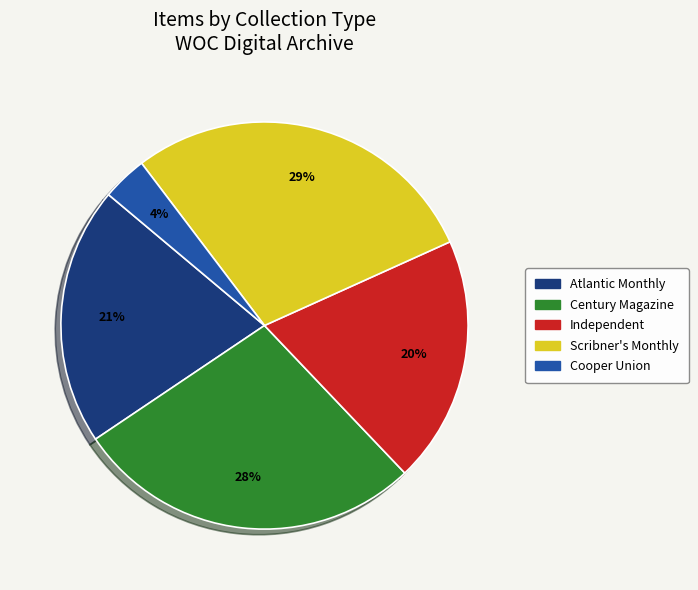

To the nearest percent, what is the difference between the largest and smallest slice percentages?

25%